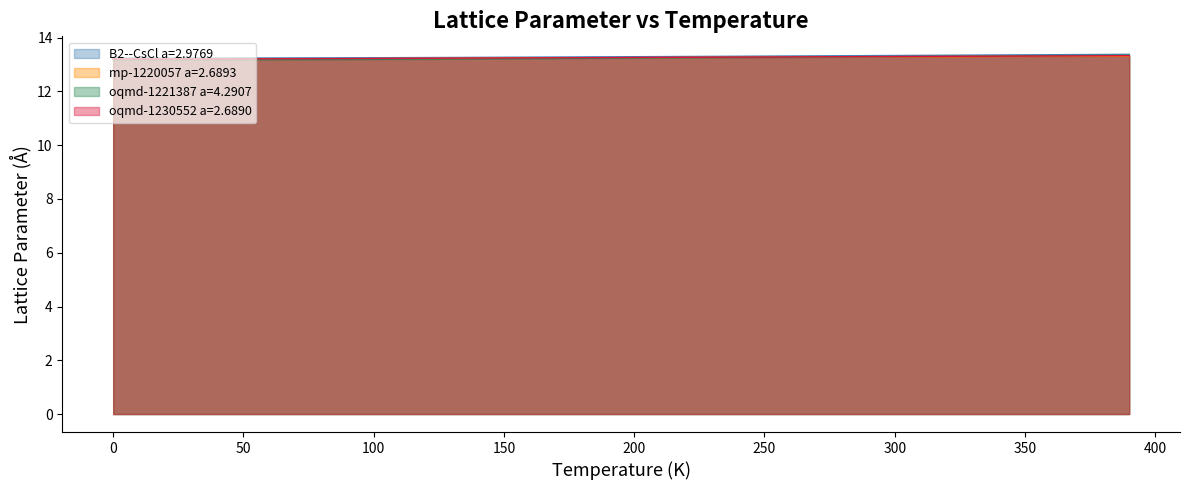

What is the lowest value of the mp-1220057 a=2.6893 series?

13.2